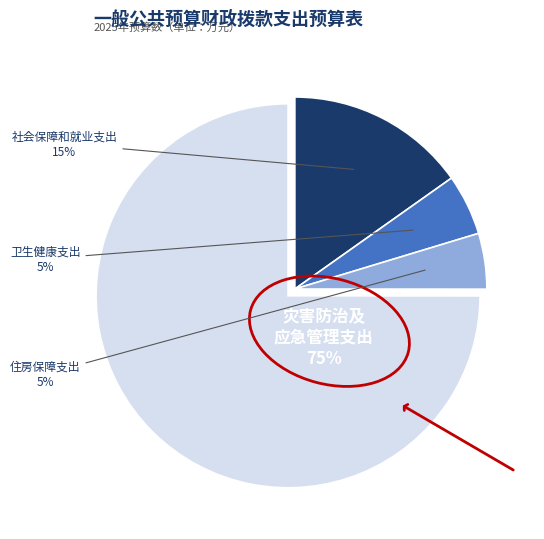

To the nearest percent, what is the average slice percentage?

25%